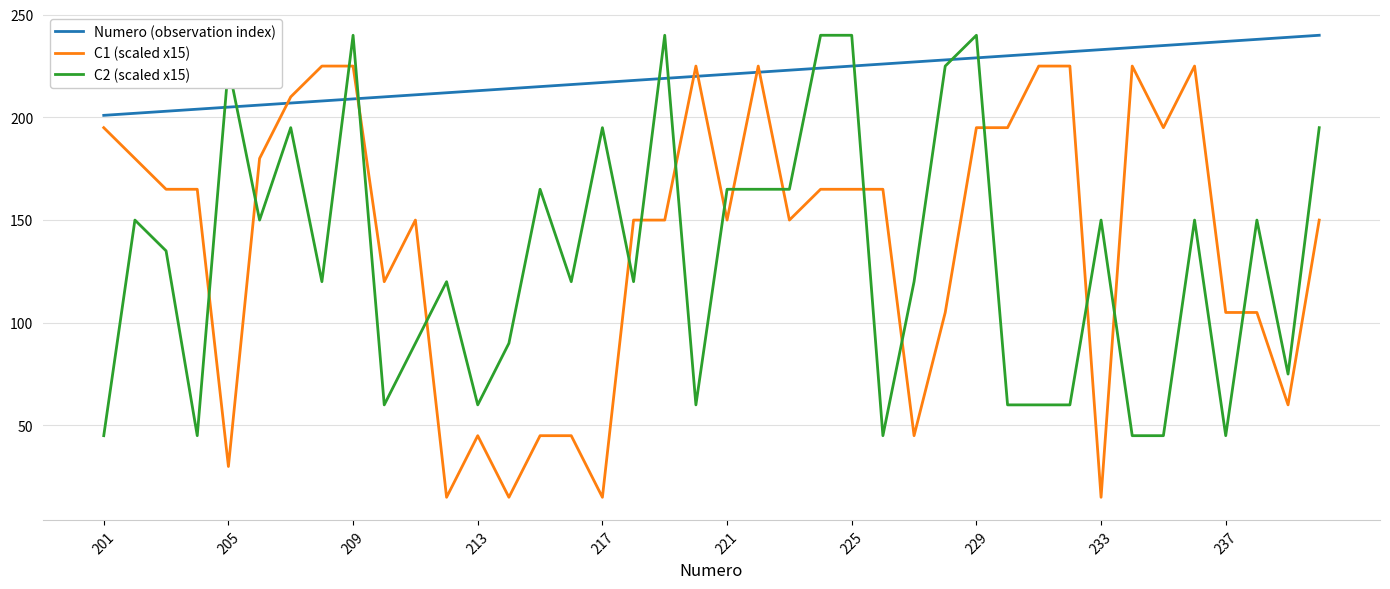

What is the maximum value shown in the chart?

240